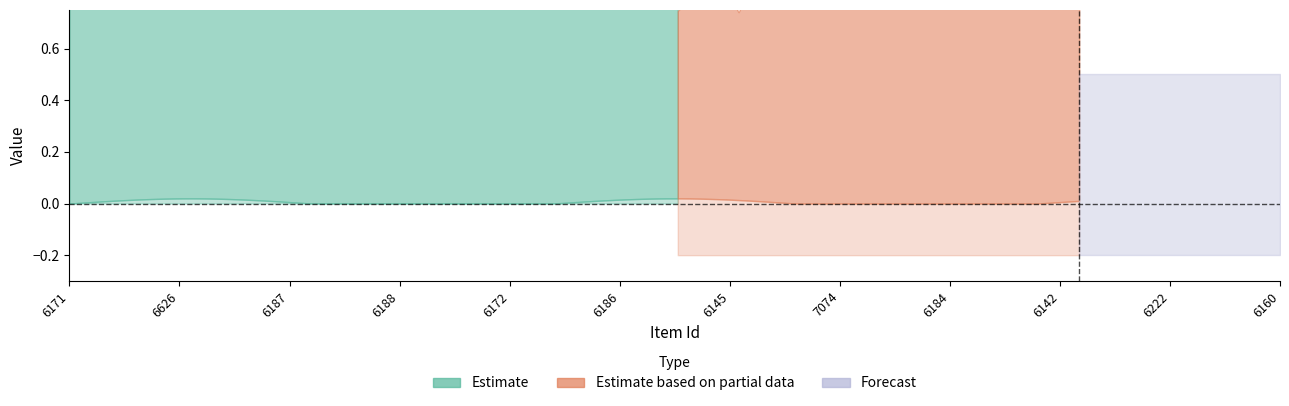

True or false: public and featured intersect in this chart.

False